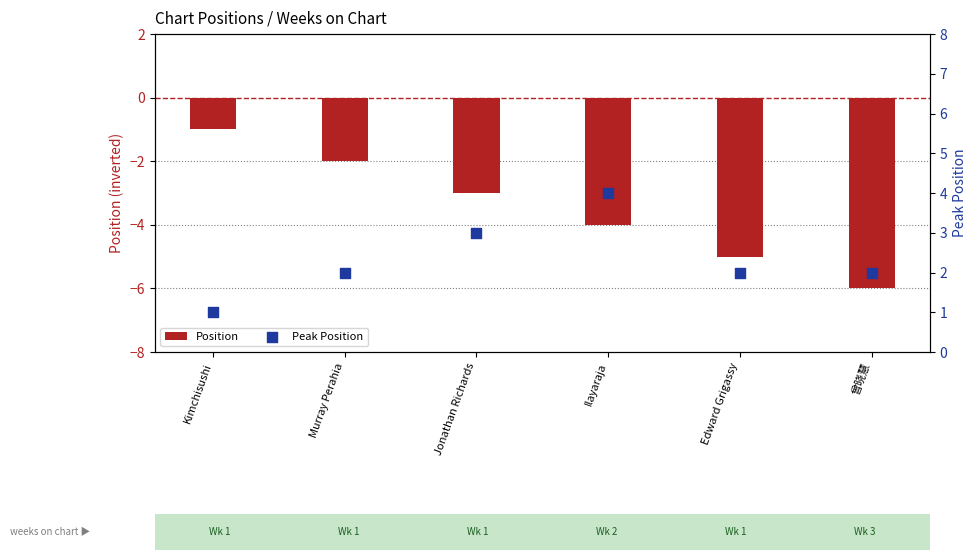

What are all the series names shown in the legend?

Position, Peak Position